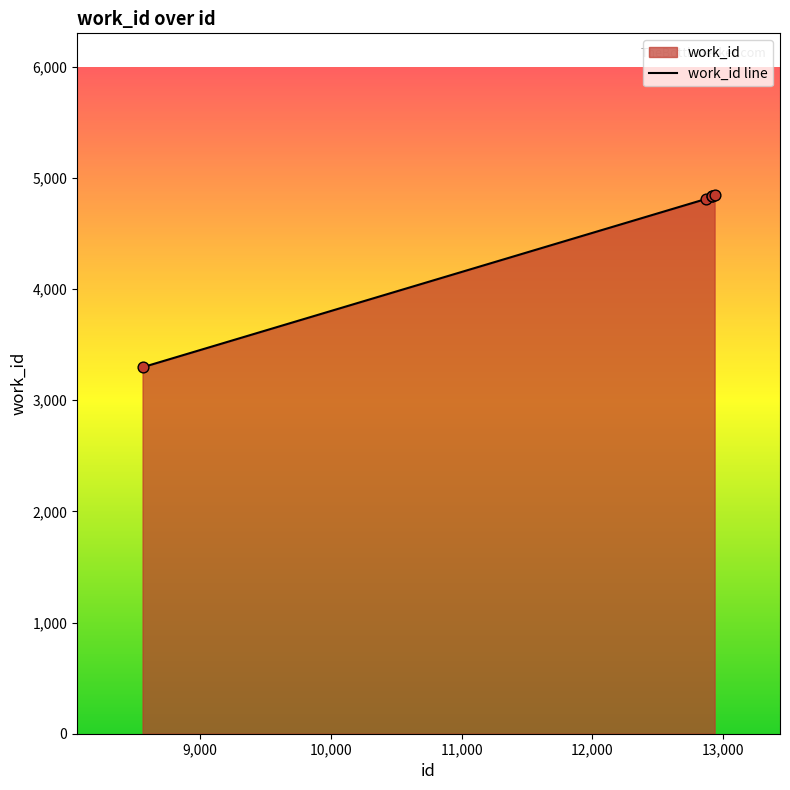

What is the difference between the maximum and minimum values?

1550